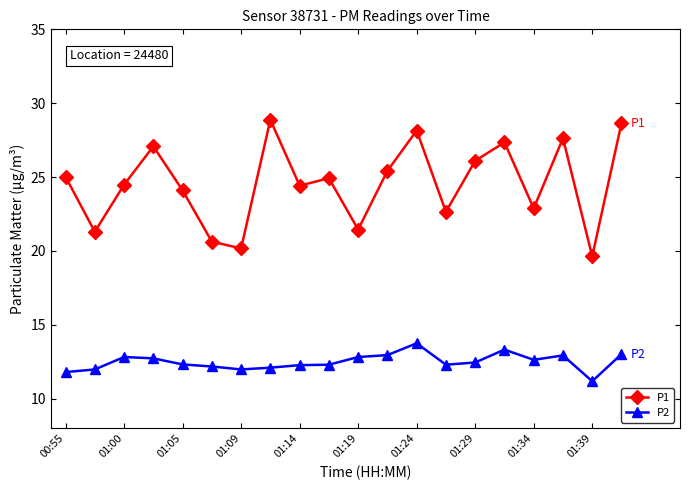

What is the average value of the P1 series?

24.5